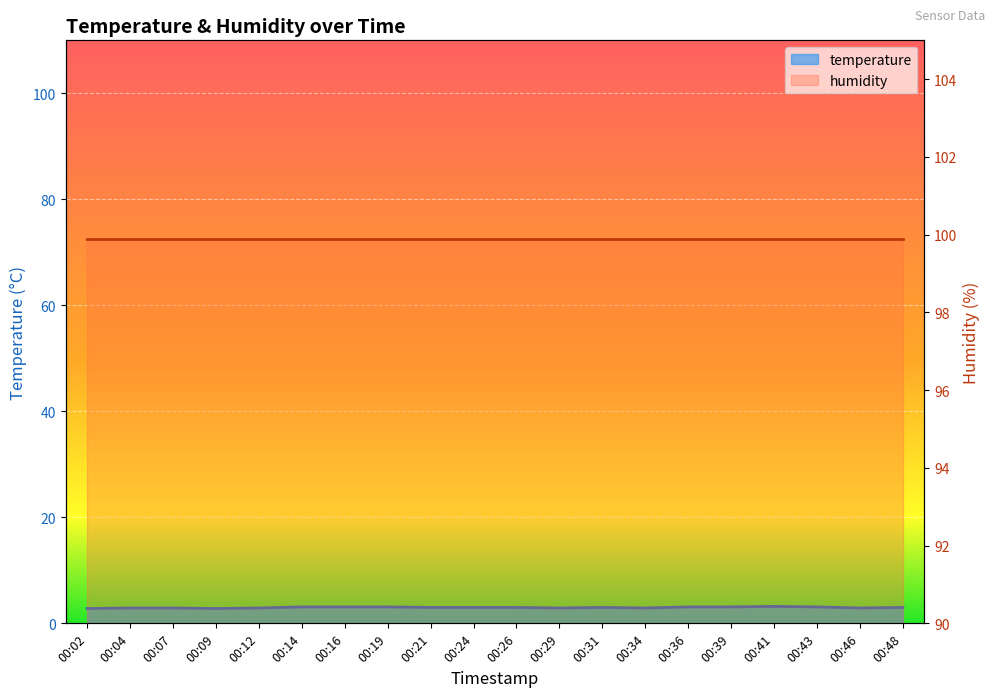

How many values exceed 3?

7